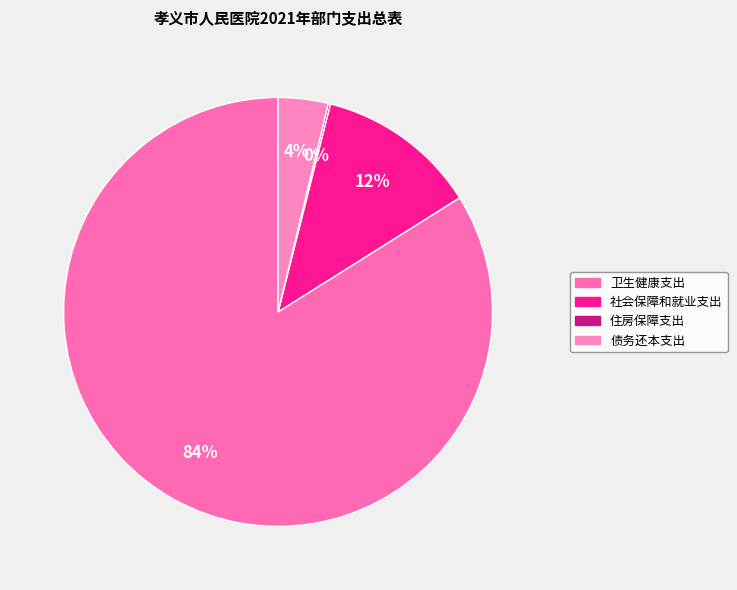

Count the number of slices in the pie.

4